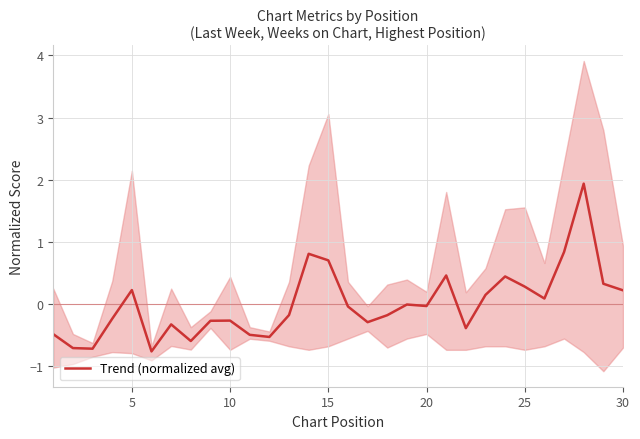

What is the maximum value for Trend (normalized avg)?

1.9